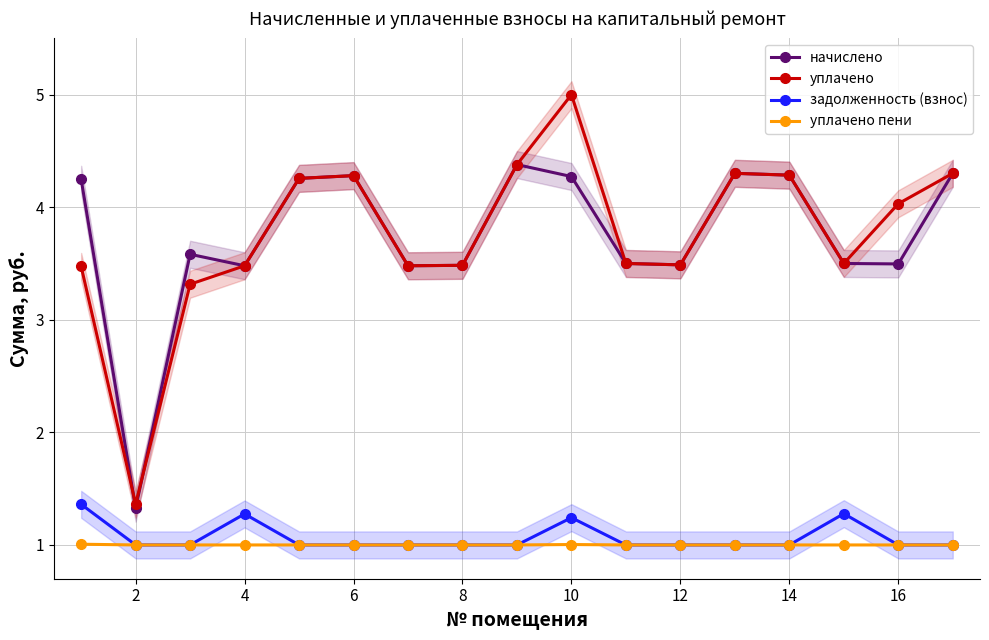

True or false: начислено and задолженность (взнос) cross at least once.

False